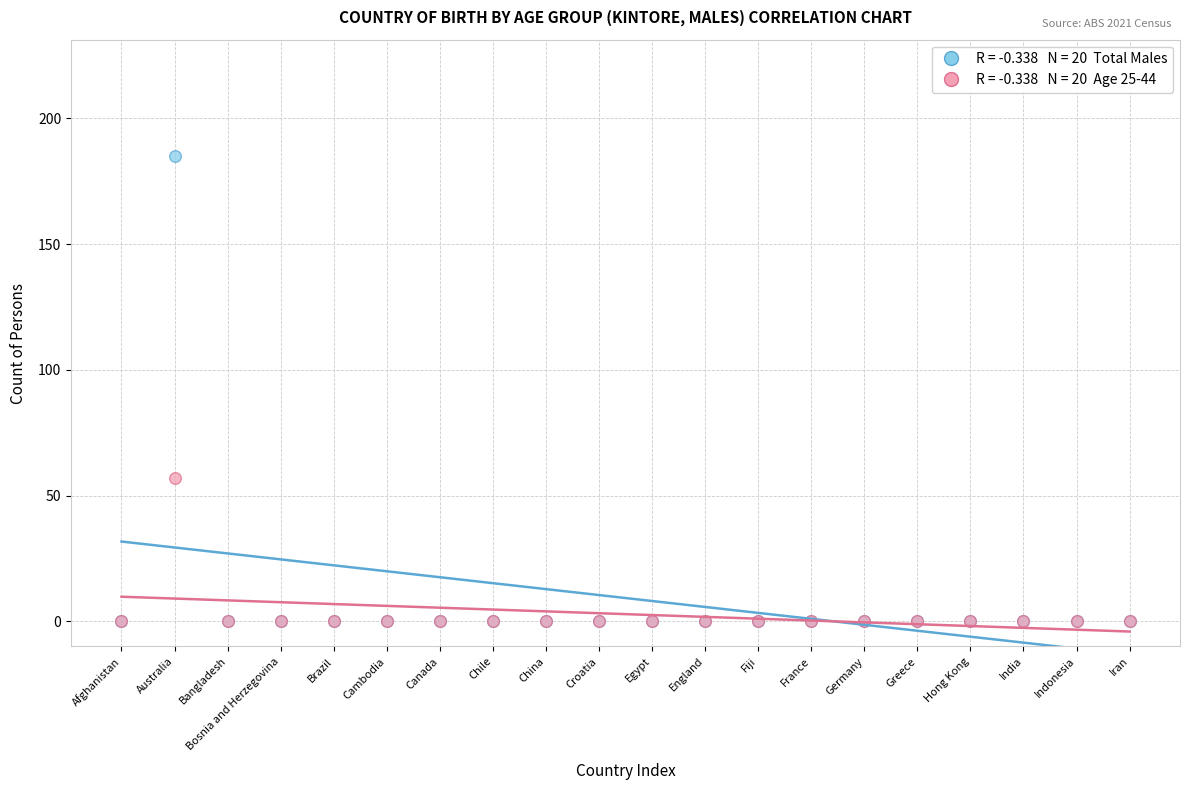

Across all series, what Y value is closest to 92?

57